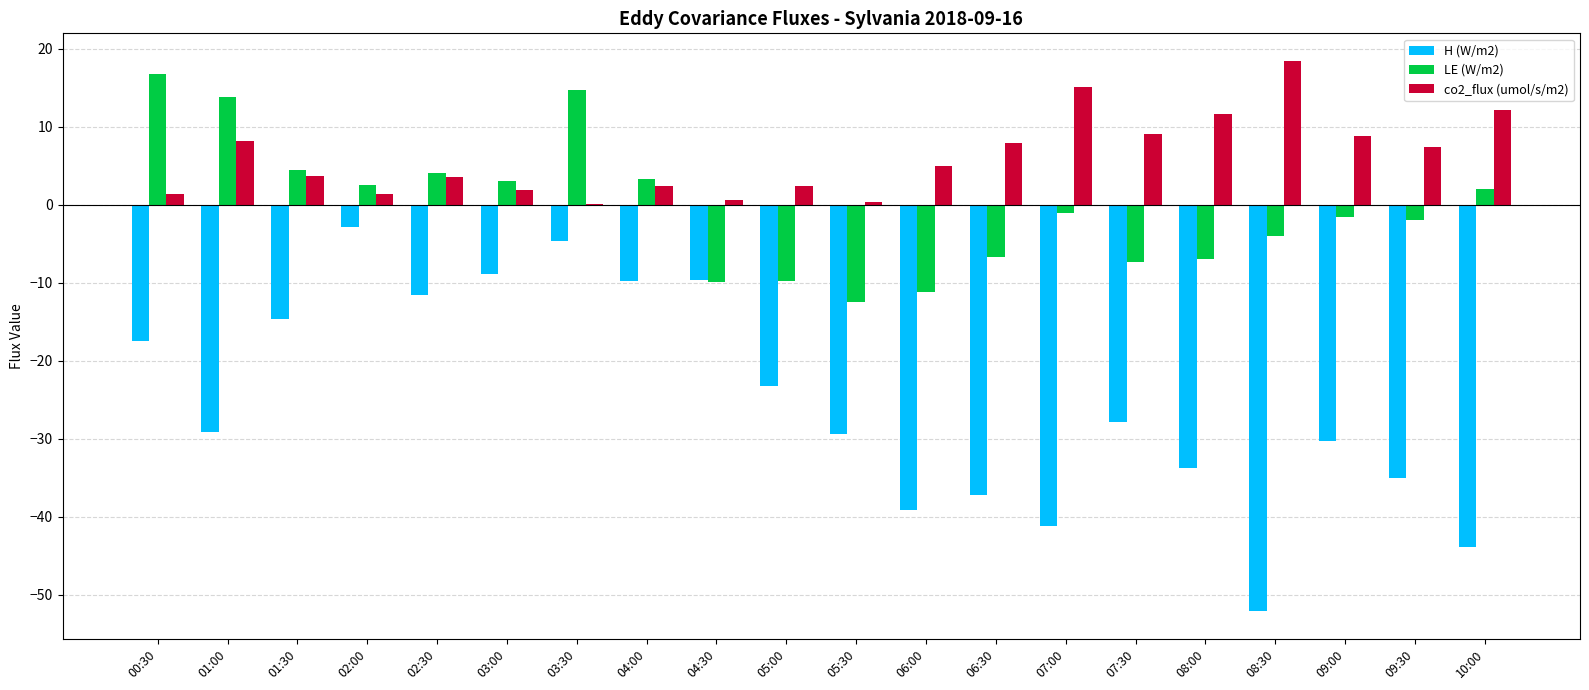

How many series are shown in this chart?

3